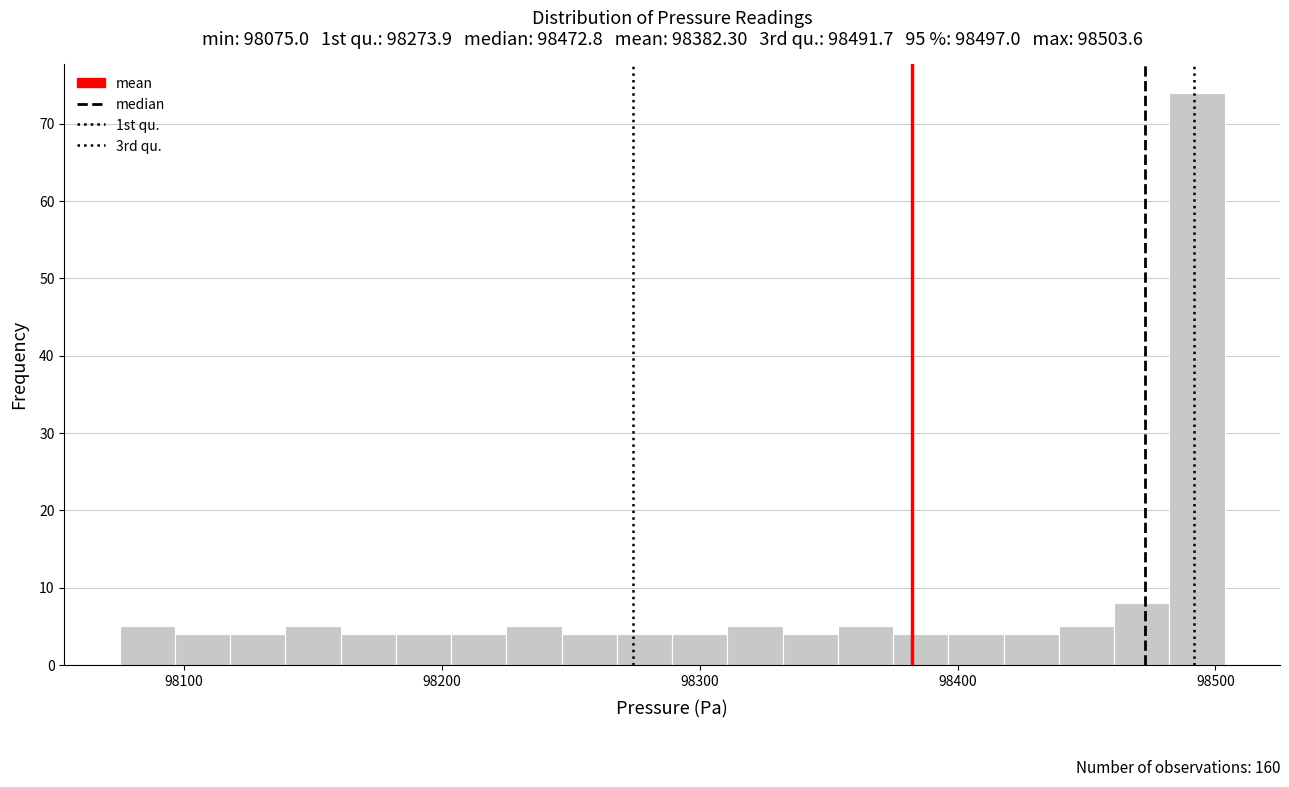

Around what value on the x-axis is the tallest bar? Give the approximate position of its centre, as read against the axis.

98490